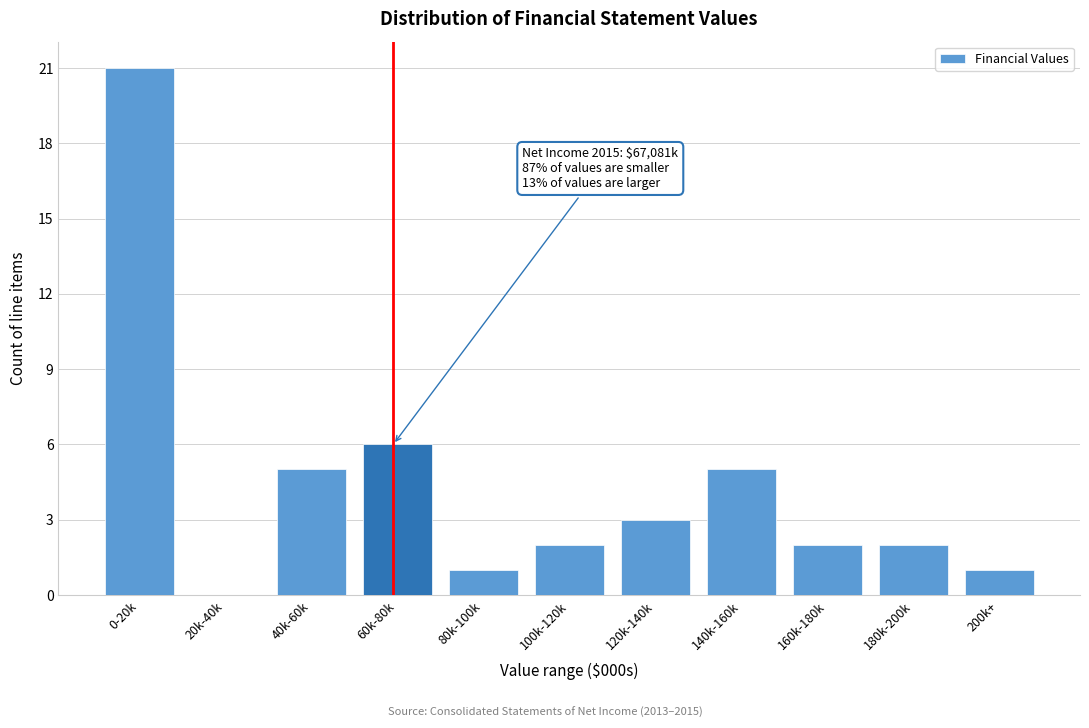

Reading left to right, transcribe all the data shown in this chart.

0-20k=21	20k-40k=0	40k-60k=5	60k-80k=6	80k-100k=1	100k-120k=2	120k-140k=3	140k-160k=5	160k-180k=2	180k-200k=2	200k+=1